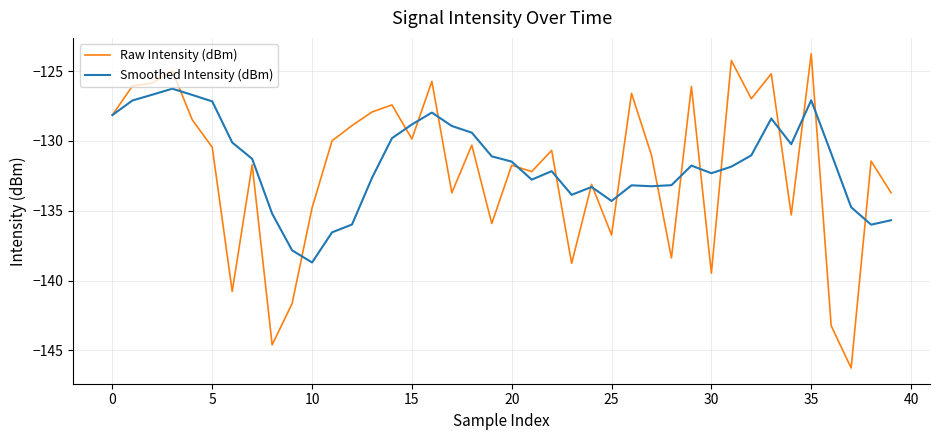

What is the maximum value shown in the chart?

-123.7